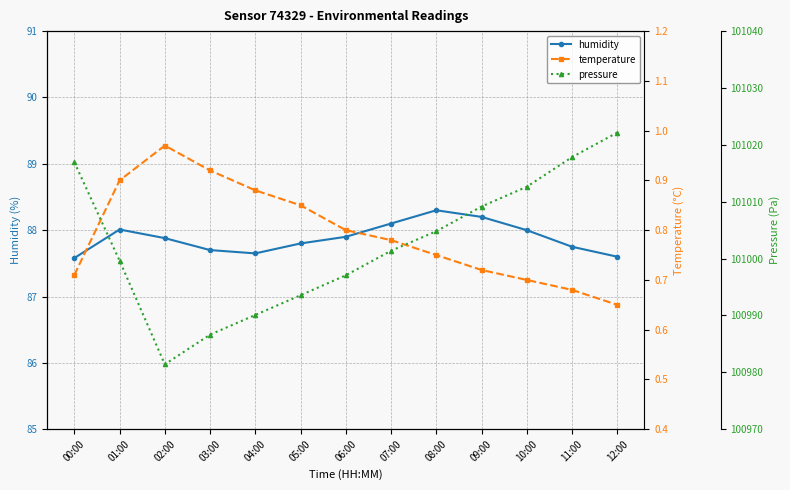

Which series has the widest spread of values?

pressure